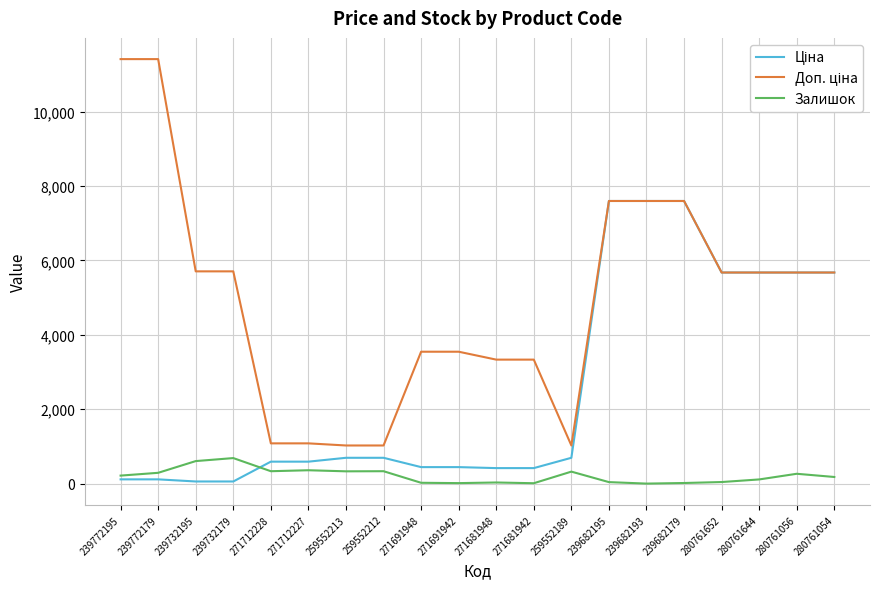

What position from the left is 271681942?

12